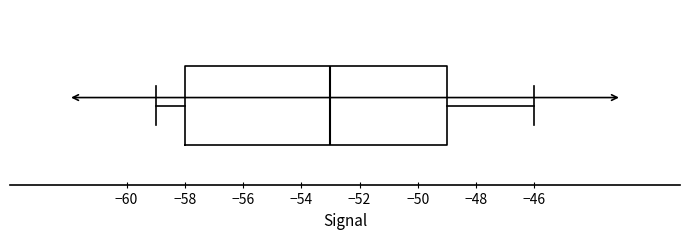

Where does the median line of the box sit on the x-axis? The values are not printed on the chart, so give them approximately, as read against the axis.

-53